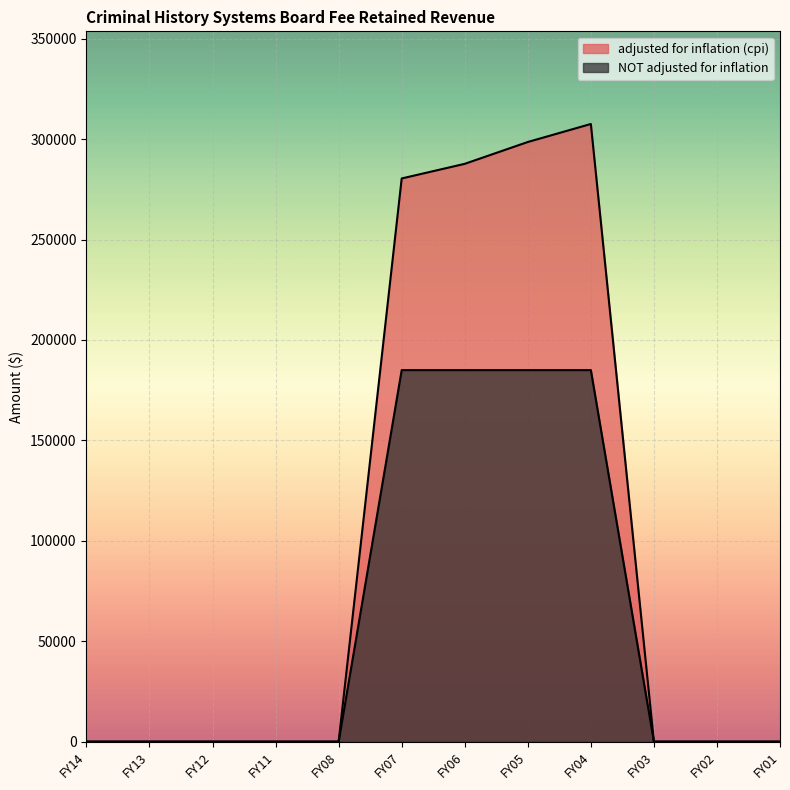

Which series has the largest total across all categories?

adjusted for inflation (cpi)